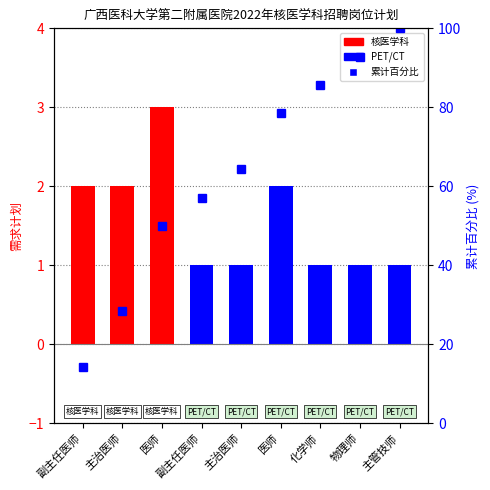

What is the minimum value for 需求计划?

1.0